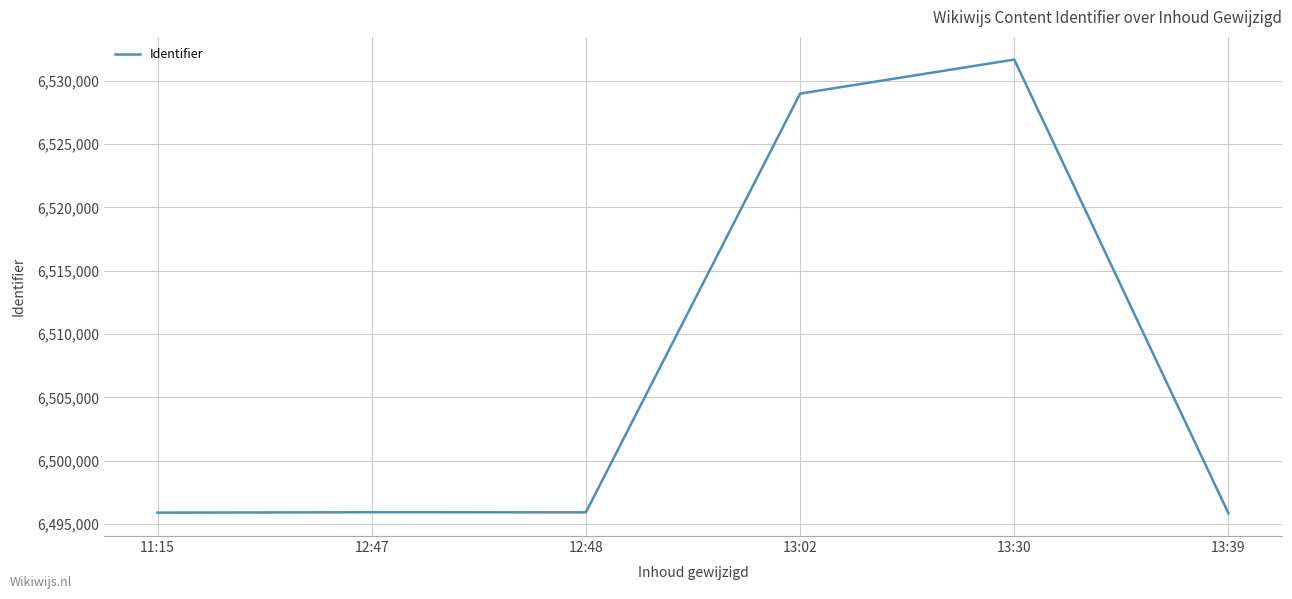

What is the change in value from 11:15 to 12:48?

+24